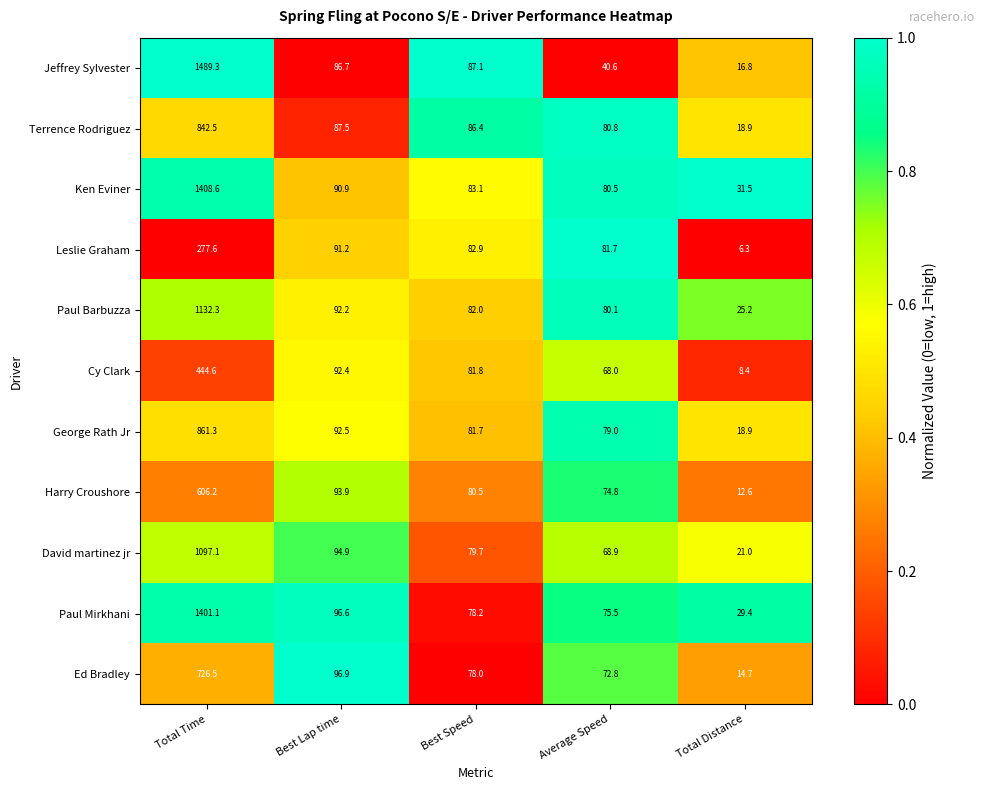

What is the average value of the Terrence Rodriguez series?

223.2